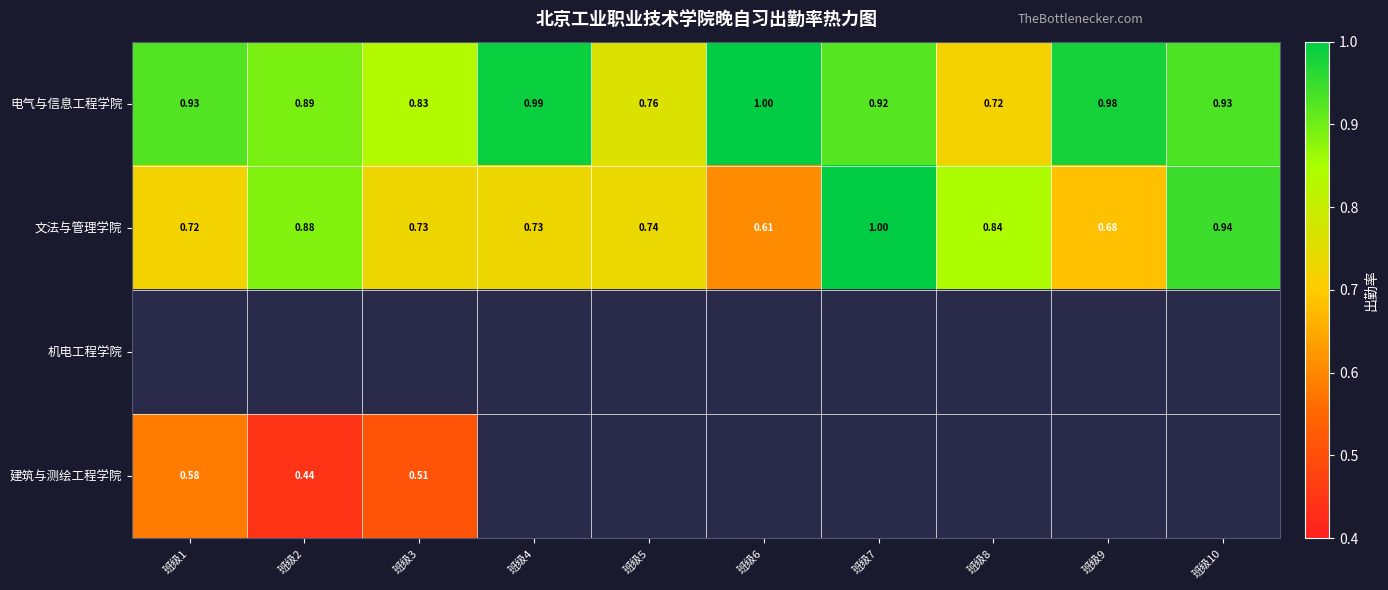

Is the value of 文法与管理学院 at 班级9 greater than the value of 电气与信息工程学院 at 班级6?

No